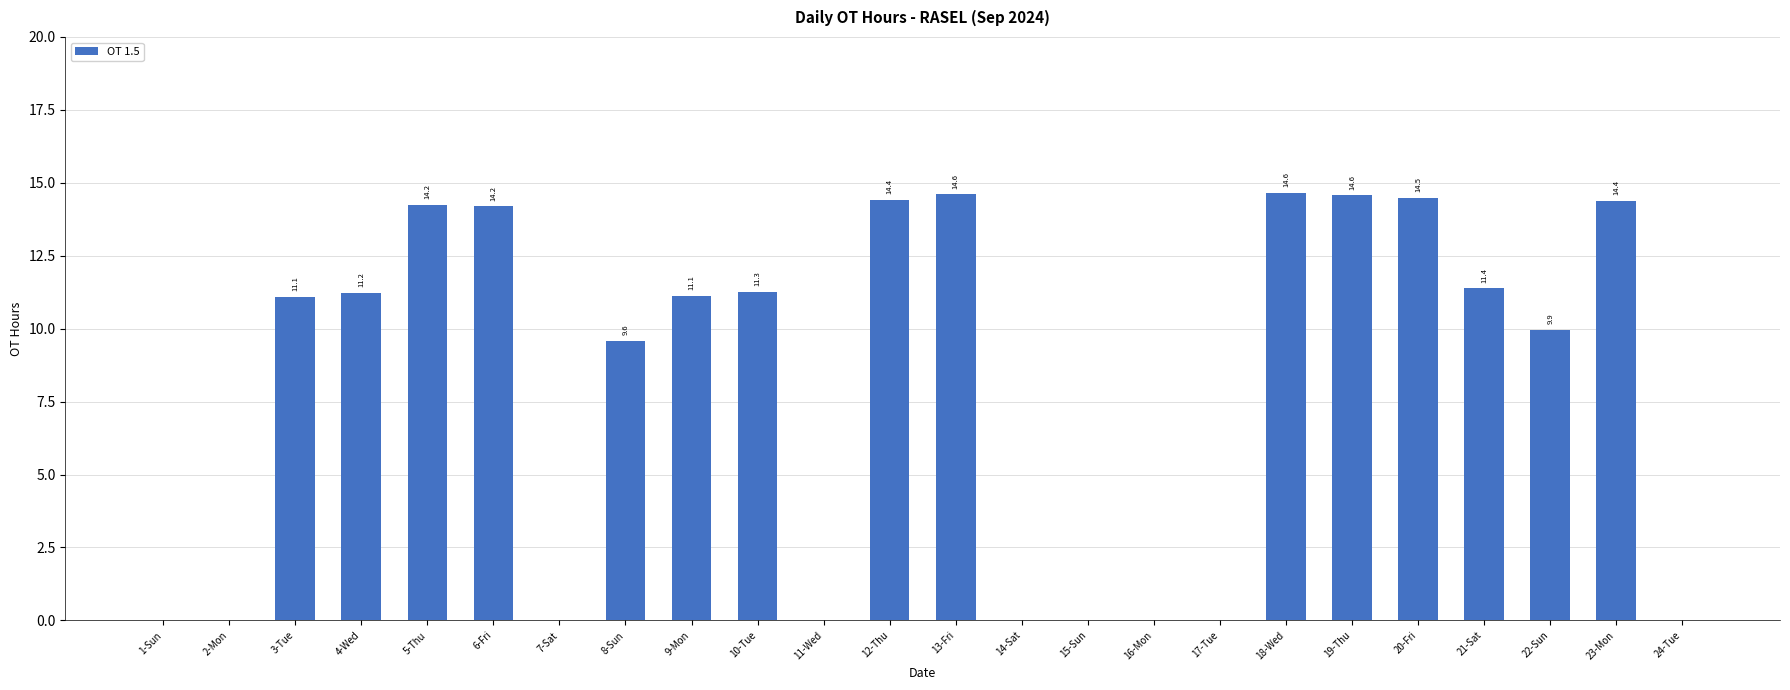

True or false: the data shows 2.2 at 9-Mon.

False